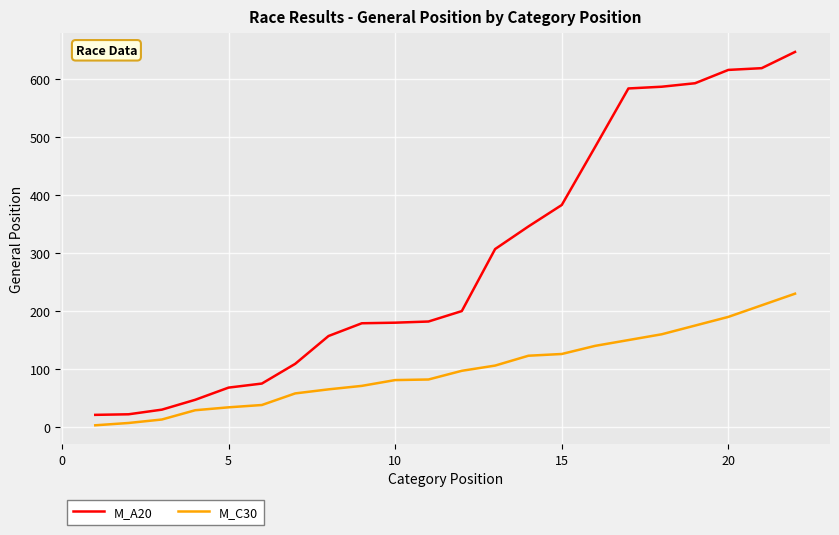

True or false: M_C30 and M_A20 intersect in this chart.

False